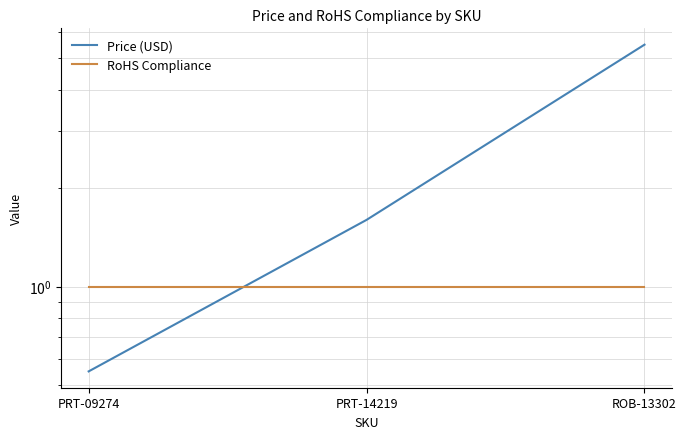

What is the label of the 1st point from the left?

PRT-09274